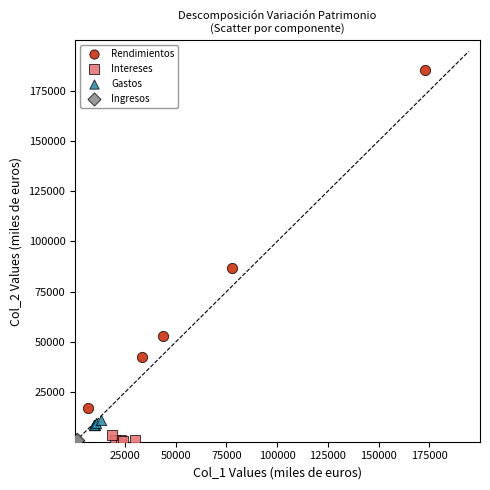

Which series reaches the maximum Y coordinate?

Rendimientos